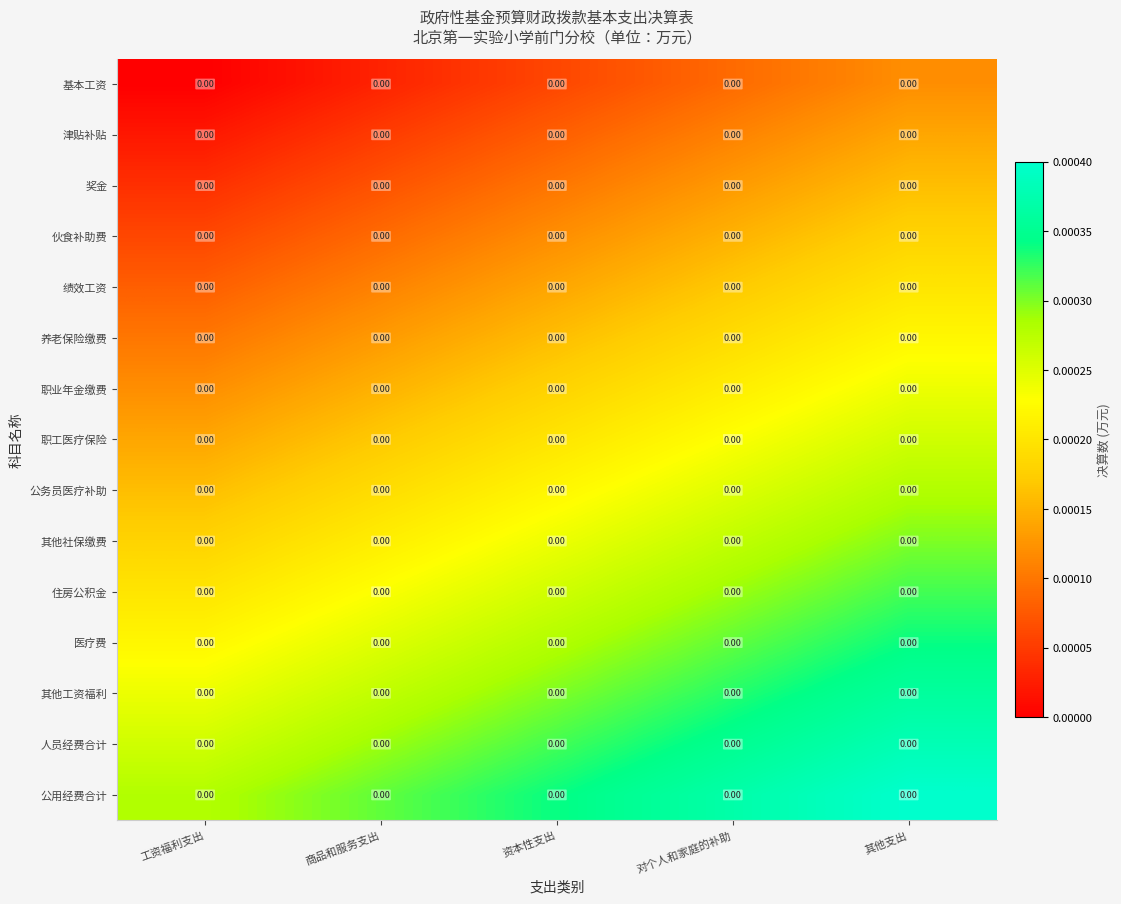

Reading left to right, transcribe all the data shown in this chart.

基本工资: 工资福利支出=0.0	商品和服务支出=0.0	资本性支出=0.0	对个人和家庭的补助=0.0	其他支出=0.0
津贴补贴: 工资福利支出=0.0	商品和服务支出=0.0	资本性支出=0.0	对个人和家庭的补助=0.0	其他支出=0.0
奖金: 工资福利支出=0.0	商品和服务支出=0.0	资本性支出=0.0	对个人和家庭的补助=0.0	其他支出=0.0
伙食补助费: 工资福利支出=0.0	商品和服务支出=0.0	资本性支出=0.0	对个人和家庭的补助=0.0	其他支出=0.0
绩效工资: 工资福利支出=0.0	商品和服务支出=0.0	资本性支出=0.0	对个人和家庭的补助=0.0	其他支出=0.0
养老保险缴费: 工资福利支出=0.0	商品和服务支出=0.0	资本性支出=0.0	对个人和家庭的补助=0.0	其他支出=0.0
职业年金缴费: 工资福利支出=0.0	商品和服务支出=0.0	资本性支出=0.0	对个人和家庭的补助=0.0	其他支出=0.0
职工医疗保险: 工资福利支出=0.0	商品和服务支出=0.0	资本性支出=0.0	对个人和家庭的补助=0.0	其他支出=0.0
公务员医疗补助: 工资福利支出=0.0	商品和服务支出=0.0	资本性支出=0.0	对个人和家庭的补助=0.0	其他支出=0.0
其他社保缴费: 工资福利支出=0.0	商品和服务支出=0.0	资本性支出=0.0	对个人和家庭的补助=0.0	其他支出=0.0
住房公积金: 工资福利支出=0.0	商品和服务支出=0.0	资本性支出=0.0	对个人和家庭的补助=0.0	其他支出=0.0
医疗费: 工资福利支出=0.0	商品和服务支出=0.0	资本性支出=0.0	对个人和家庭的补助=0.0	其他支出=0.0
其他工资福利: 工资福利支出=0.0	商品和服务支出=0.0	资本性支出=0.0	对个人和家庭的补助=0.0	其他支出=0.0
人员经费合计: 工资福利支出=0.0	商品和服务支出=0.0	资本性支出=0.0	对个人和家庭的补助=0.0	其他支出=0.0
公用经费合计: 工资福利支出=0.0	商品和服务支出=0.0	资本性支出=0.0	对个人和家庭的补助=0.0	其他支出=0.0